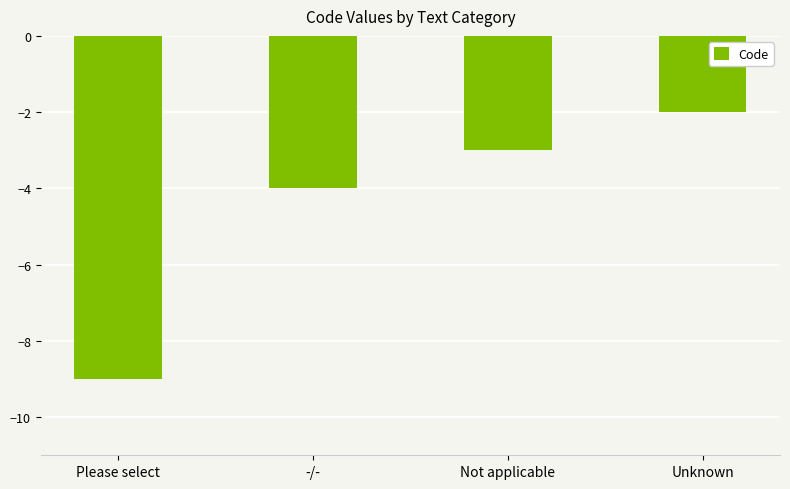

What position from the right is Please select?

4